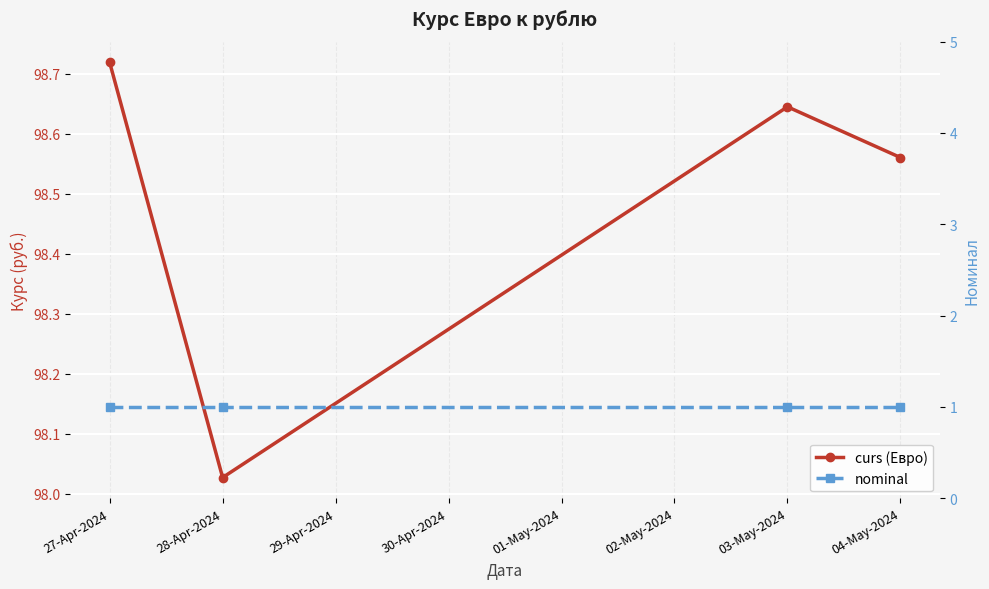

What is the value of the nominal point at the 1st from the left?

1.0